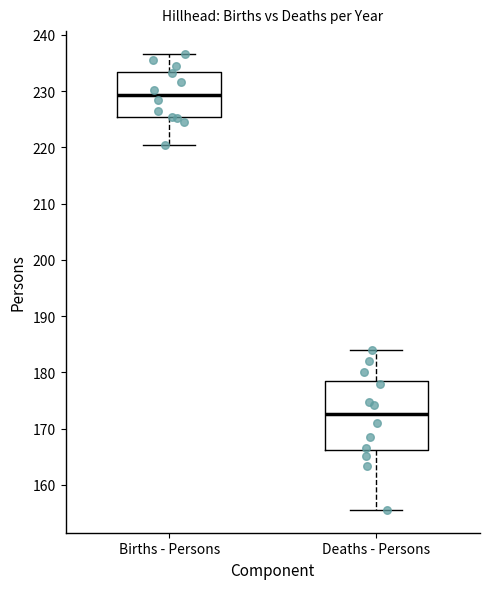

Reading left to right, read every box against the y-axis: the position of its median line, the range the box covers, and the ends of its whiskers. The values are not printed on the chart, so give them approximately, as read against the axis.

Births - Persons: median 229, box 225 to 233, whiskers 220 to 237
Deaths - Persons: median 173, box 166 to 178, whiskers 156 to 184